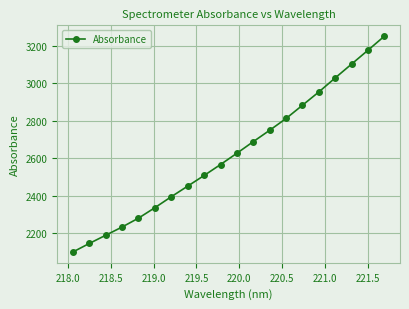

What is the value of the 14th point from the left?

2812.5